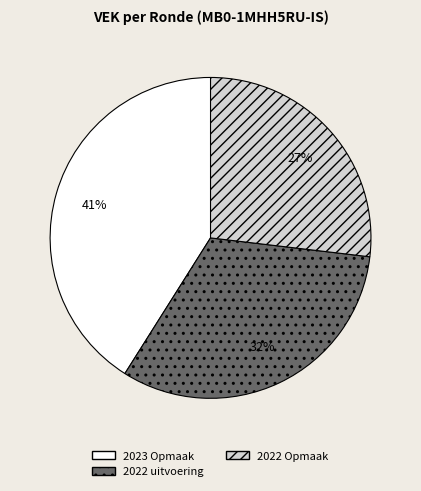

To the nearest percent, what is the average slice percentage?

33%